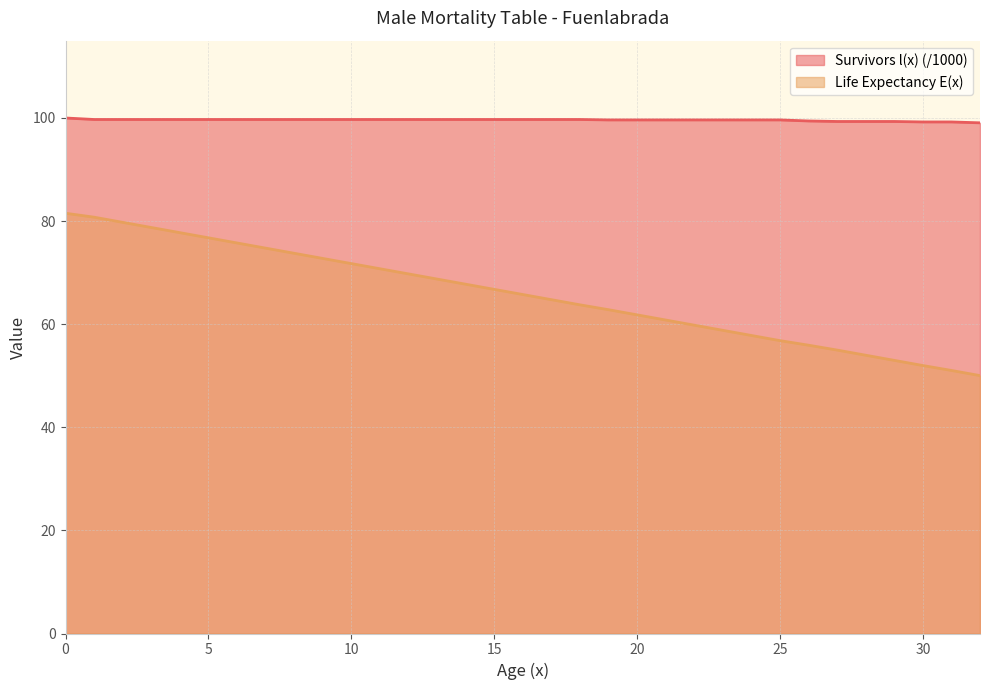

List the series in order of their peak value, lowest first.

Life Expectancy E(x), Survivors l(x) (/1000)